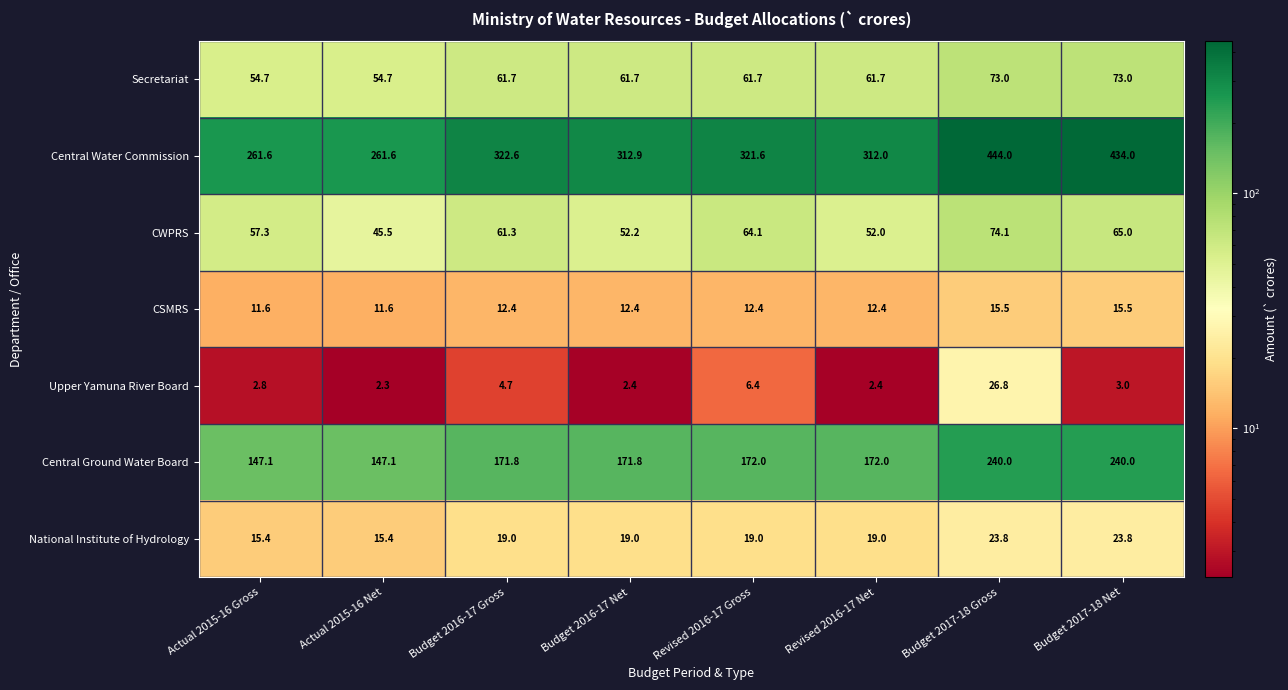

Which series has the largest range (max minus min)?

Central Water Commission